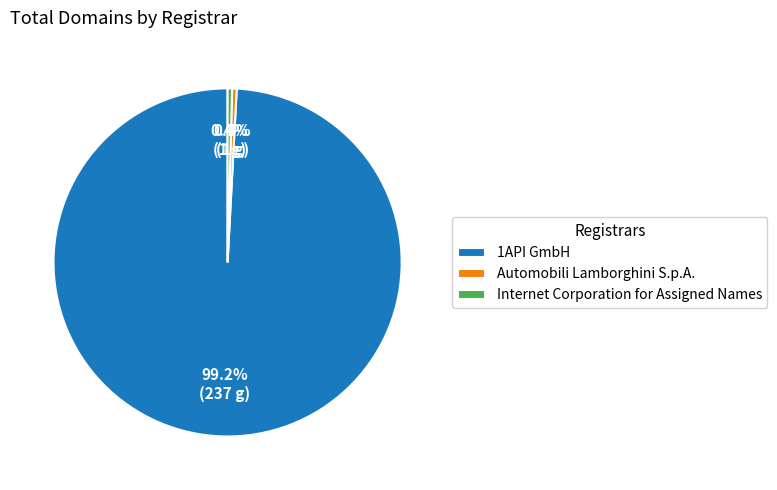

How many segments does this pie chart have?

3